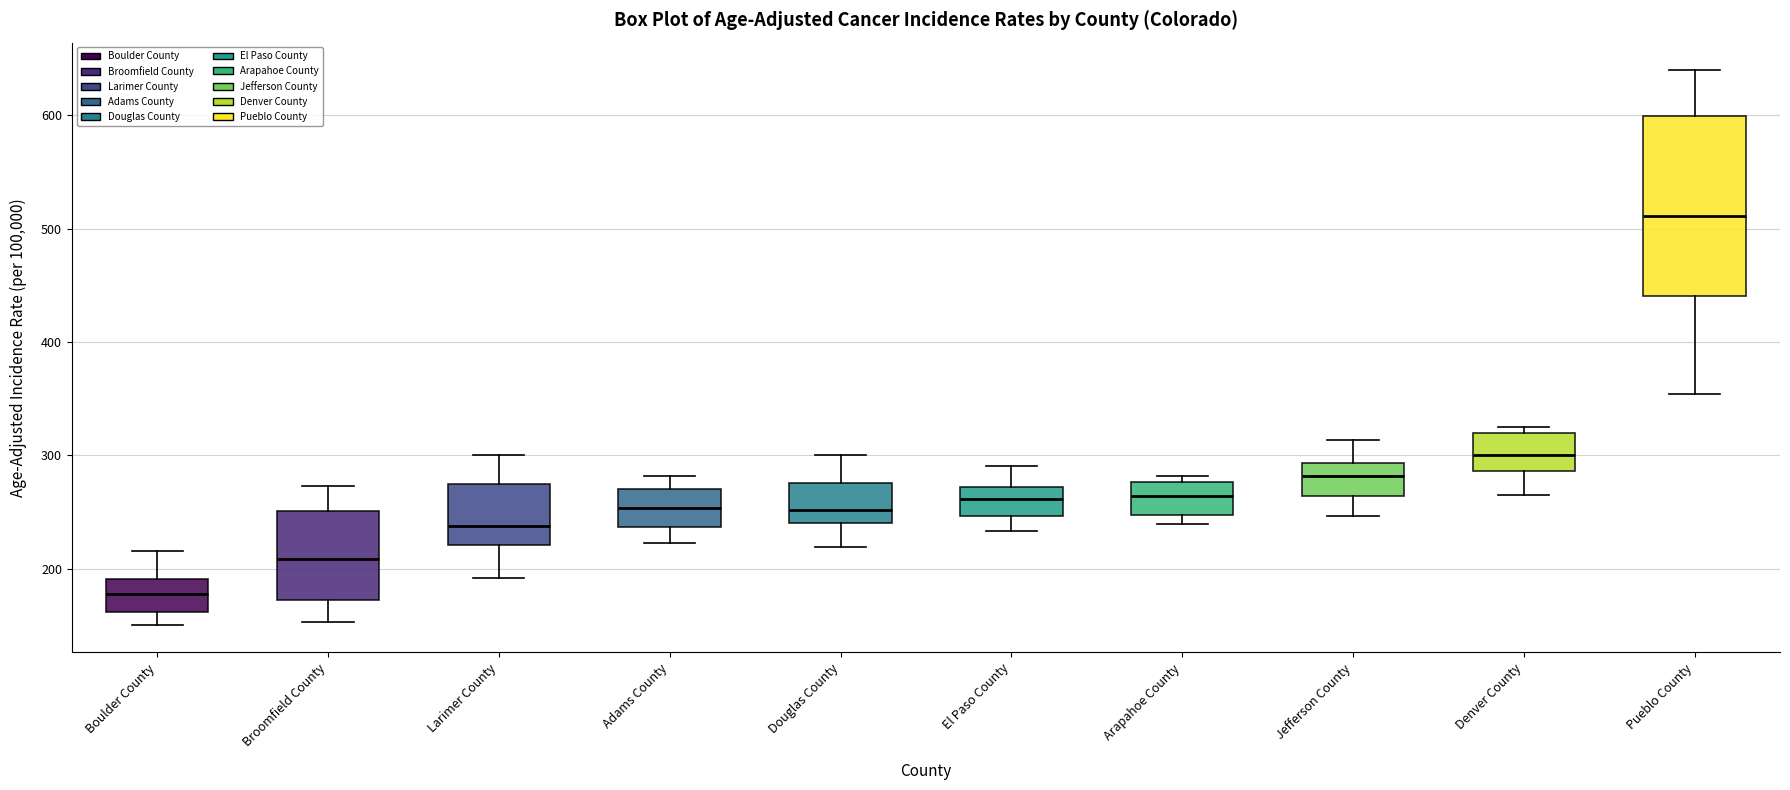

Where is the upper edge of the box for Denver County on the y-axis? The values are not printed on the chart, so give them approximately, as read against the axis.

320